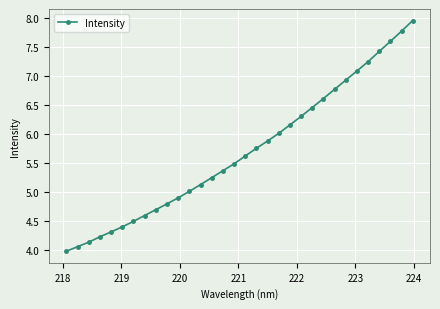

True or false: there are more than 0 points higher than both neighbors.

False